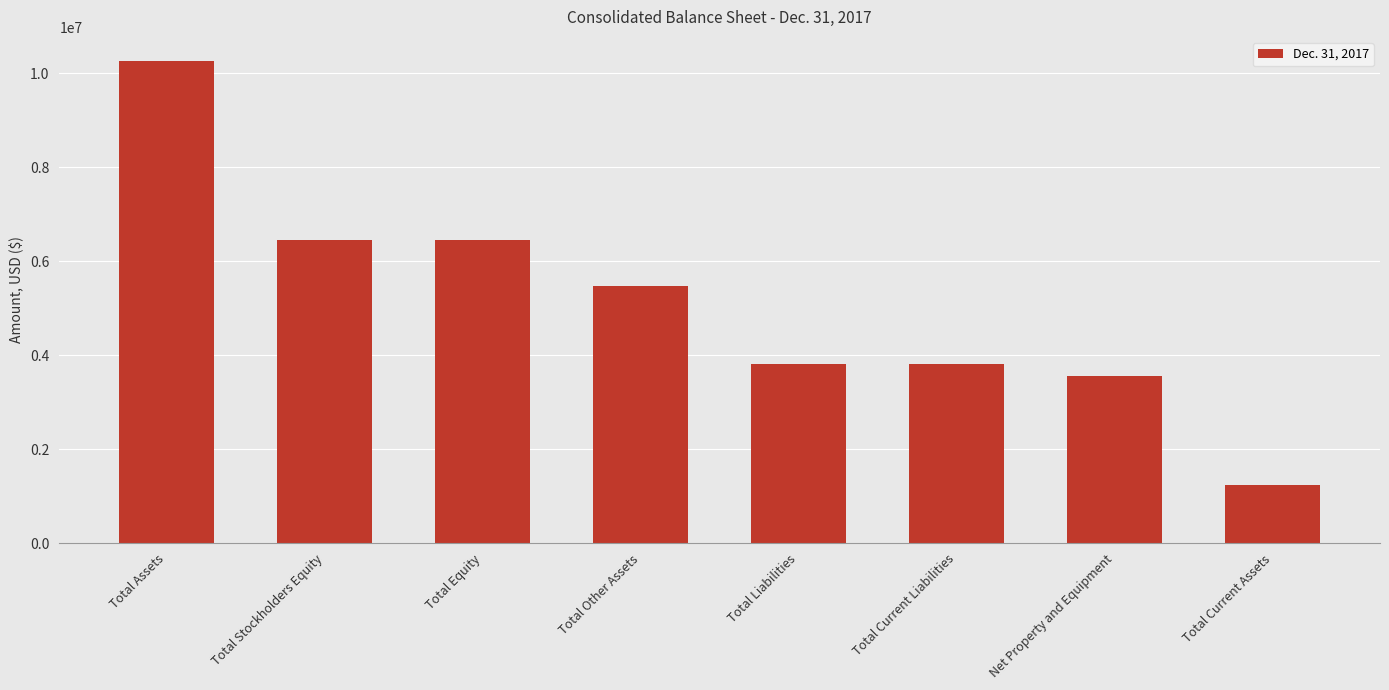

What is the change in value from Total Other Assets to Total Current Assets?

-4232161